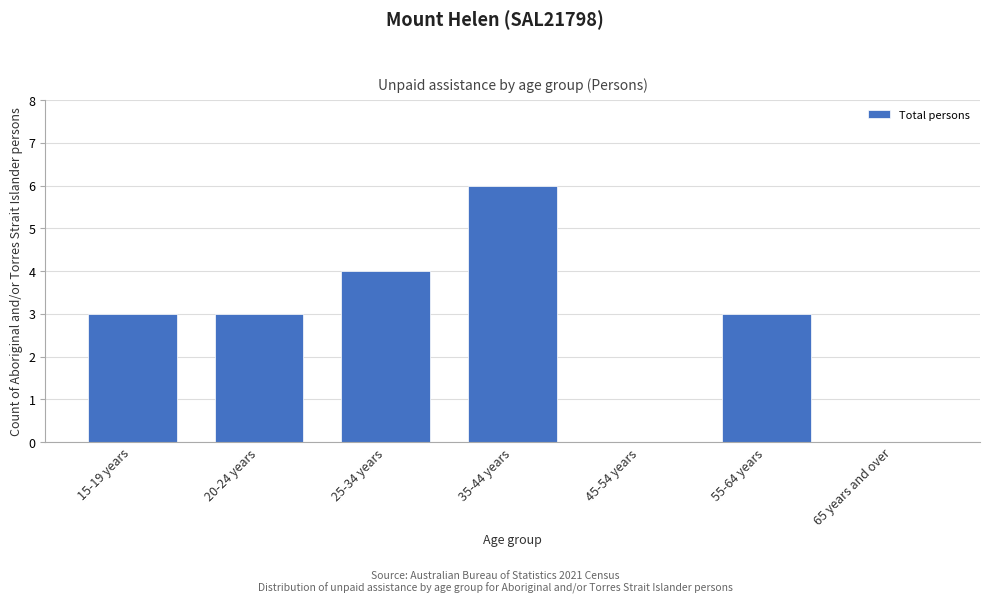

Reading right to left, list all the values displayed in this chart.

65 years and over=0	55-64 years=3	45-54 years=0	35-44 years=6	25-34 years=4	20-24 years=3	15-19 years=3